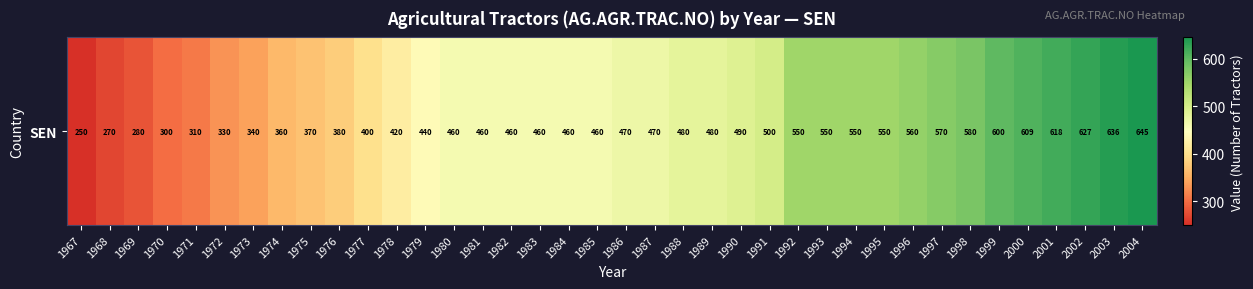

The chart shows a value of 310 at 1971. True or false?

True